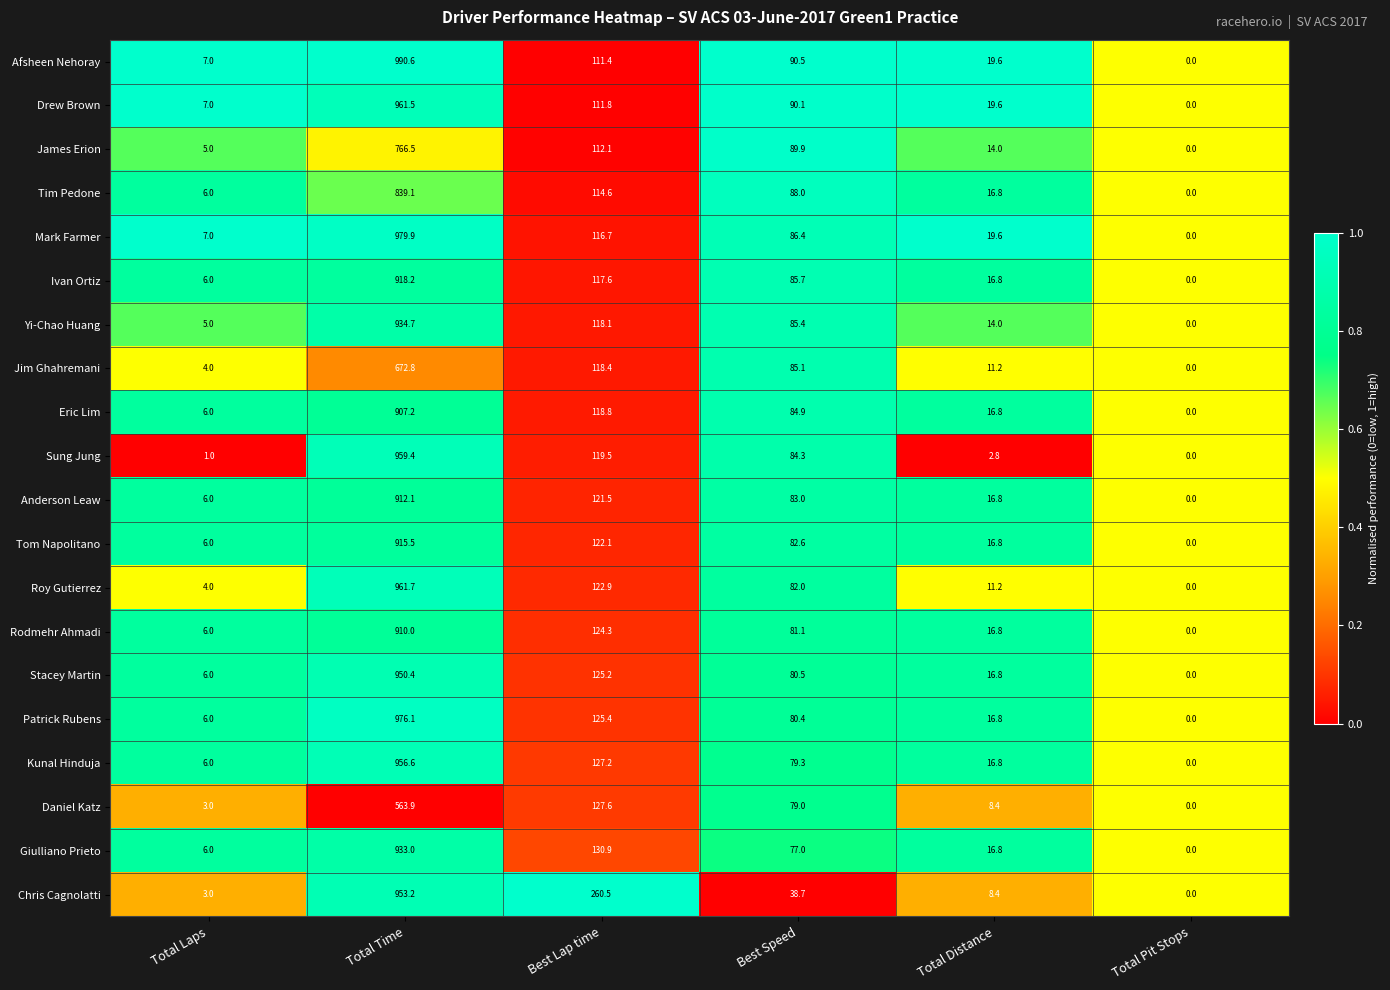

At which category is the sum across all series the highest?

Total Time